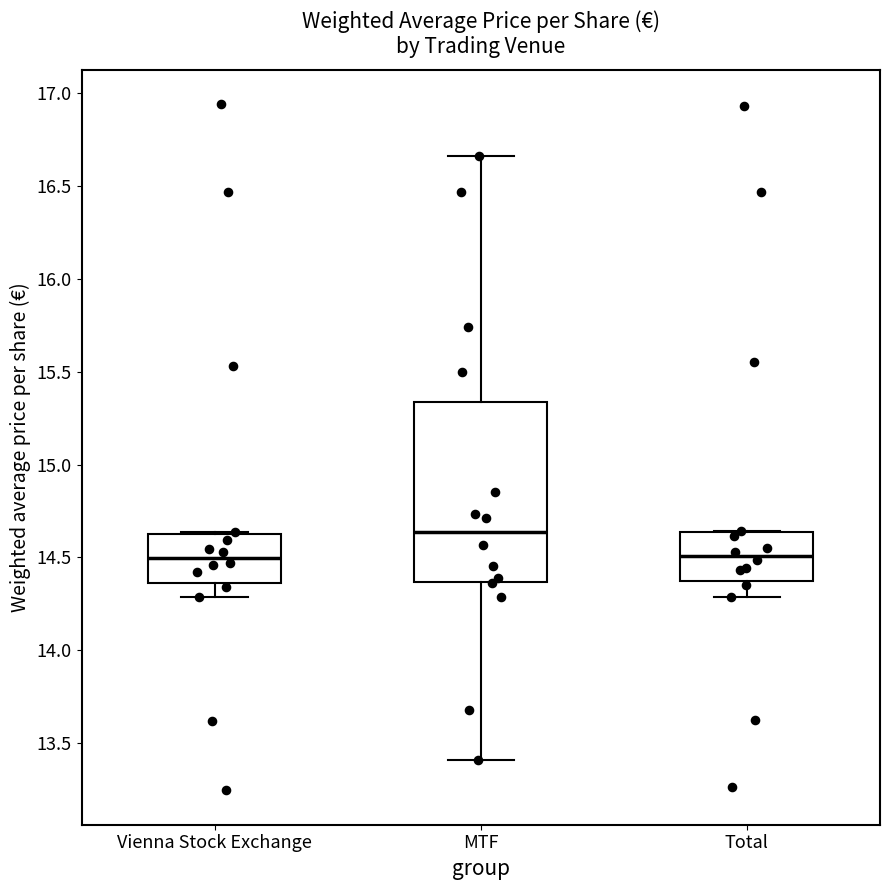

Reading left to right, transcribe this box plot: for each box, give where its median line is, the range the box spans, and where its two whiskers end, as read against the y-axis. The values are not printed on the chart, so give them approximately, as read against the axis.

Vienna Stock Exchange: median 14.50, box 14.35 to 14.65, whiskers 14.30 to 14.65
MTF: median 14.65, box 14.35 to 15.35, whiskers 13.40 to 16.65
Total: median 14.50, box 14.35 to 14.65, whiskers 14.30 to 14.65